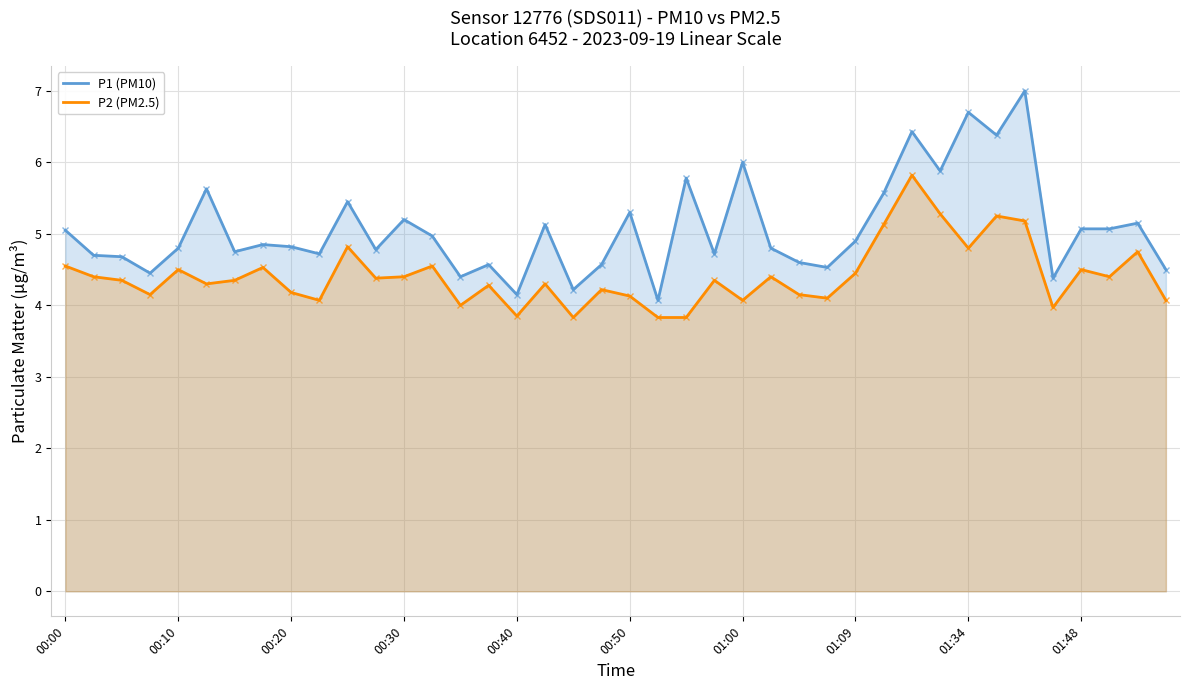

How many data points does each series have?

40